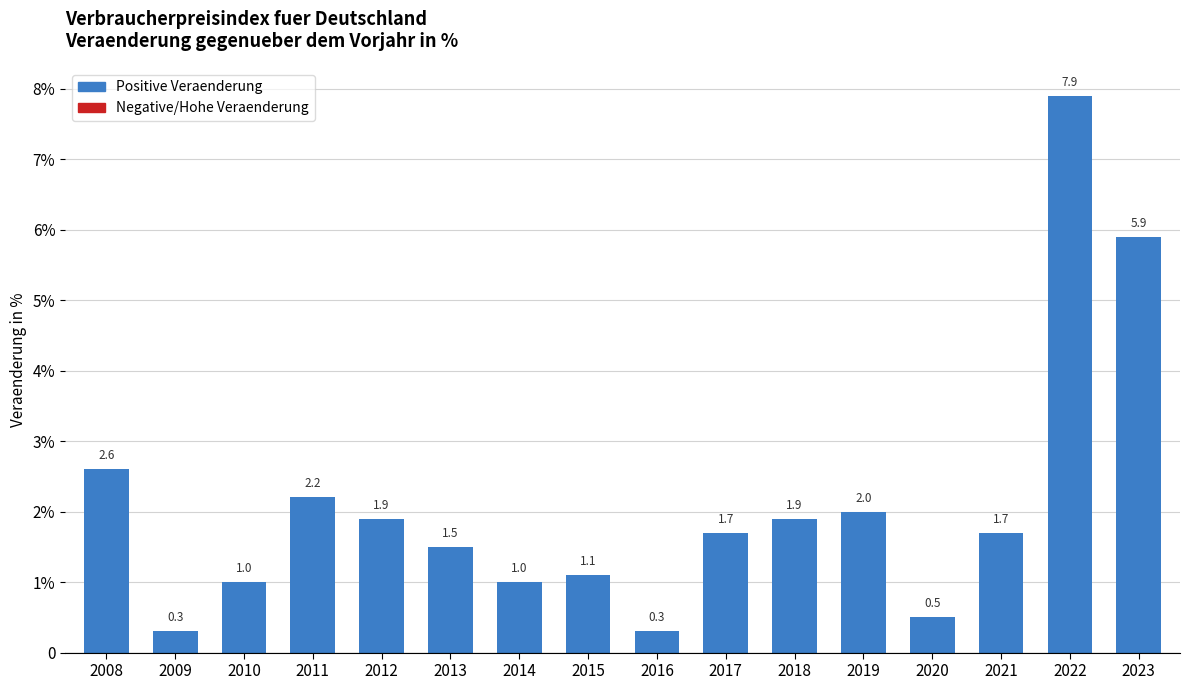

Reading left to right, list all the values displayed in this chart.

2.6	0.3	1.0	2.2	1.9	1.5	1.0	1.1	0.3	1.7	1.9	2.0	0.5	1.7	7.9	5.9